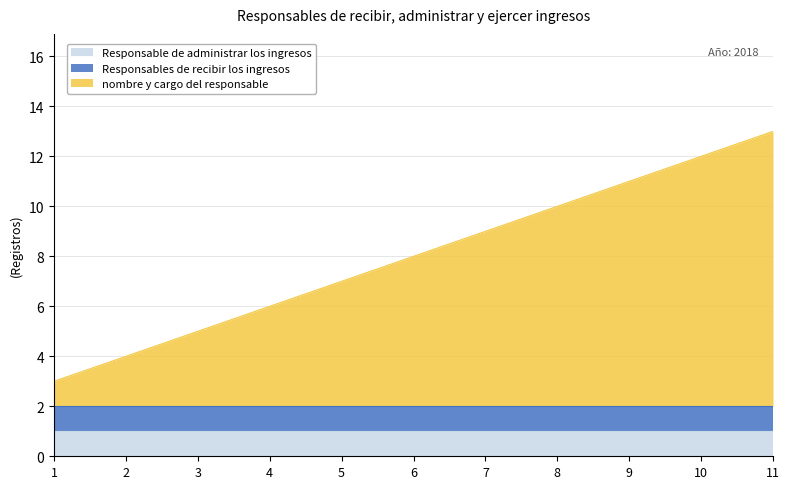

True or false: Responsable de administrar los ingresos has a value of 1 at 9.

True